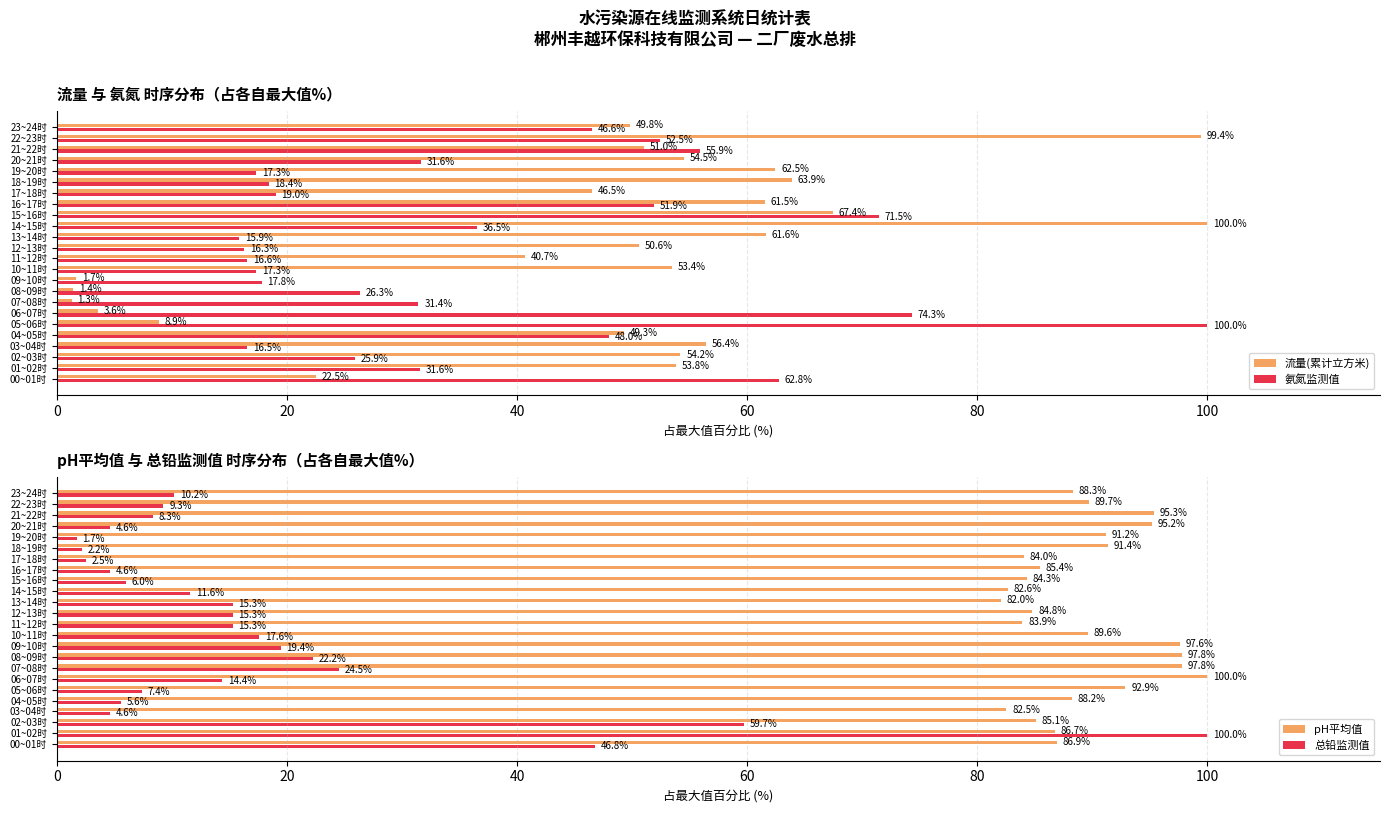

What is the difference between the second highest and minimum values in the 氨氮监测值 series?

58.4